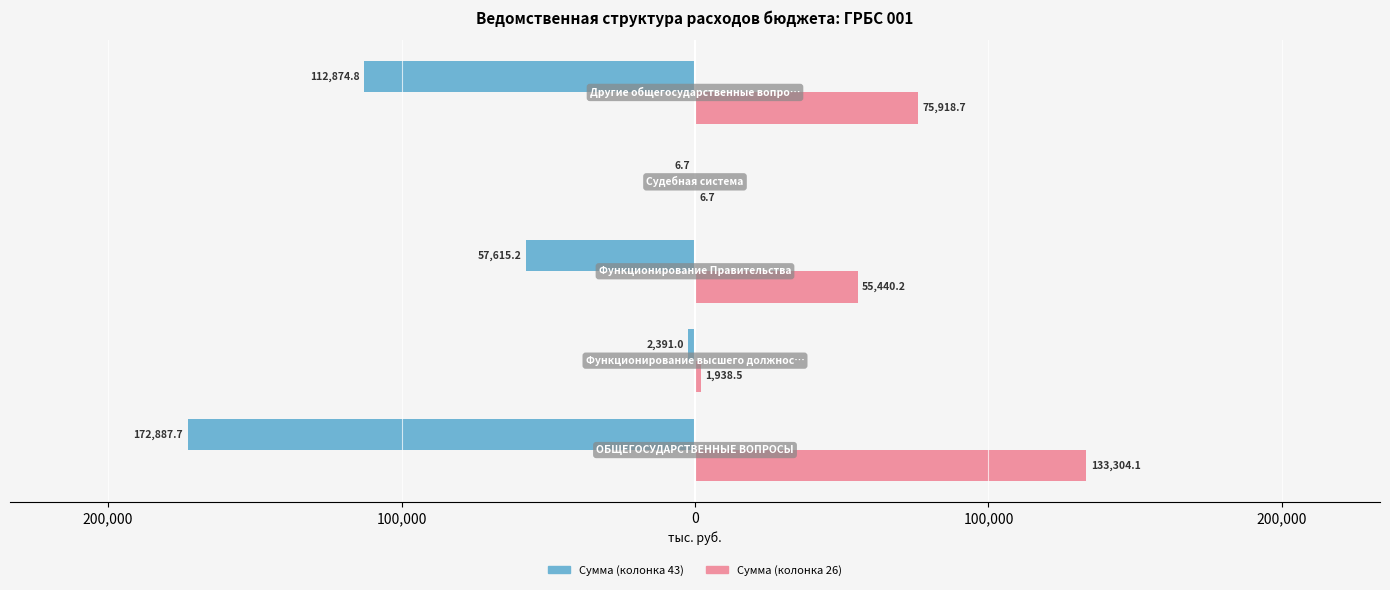

What are all the series names shown in the legend?

Сумма (колонка 43), Сумма (колонка 26)